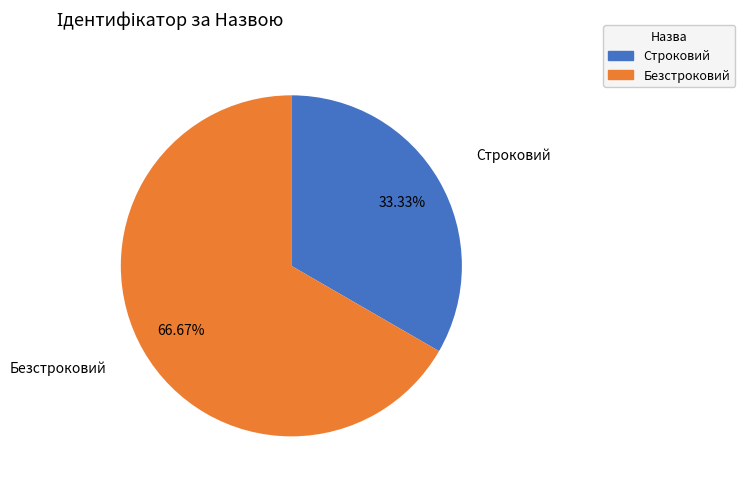

Which category has the smallest portion of the pie?

Строковий